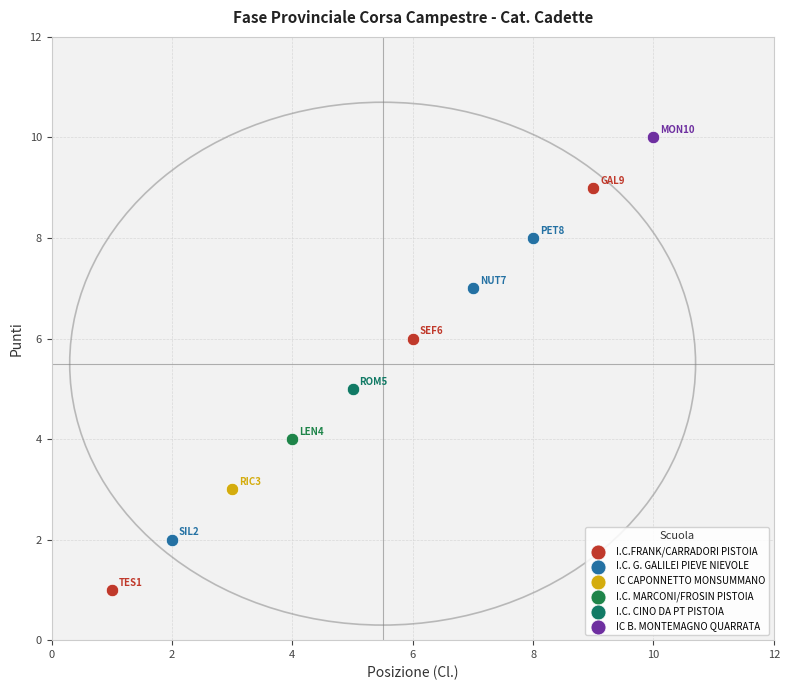

What are all the series names shown in the legend?

I.C.FRANK/CARRADORI PISTOIA, I.C. G. GALILEI PIEVE NIEVOLE, IC CAPONNETTO MONSUMMANO, I.C. MARCONI/FROSIN PISTOIA, I.C. CINO DA PT PISTOIA, IC B. MONTEMAGNO QUARRATA